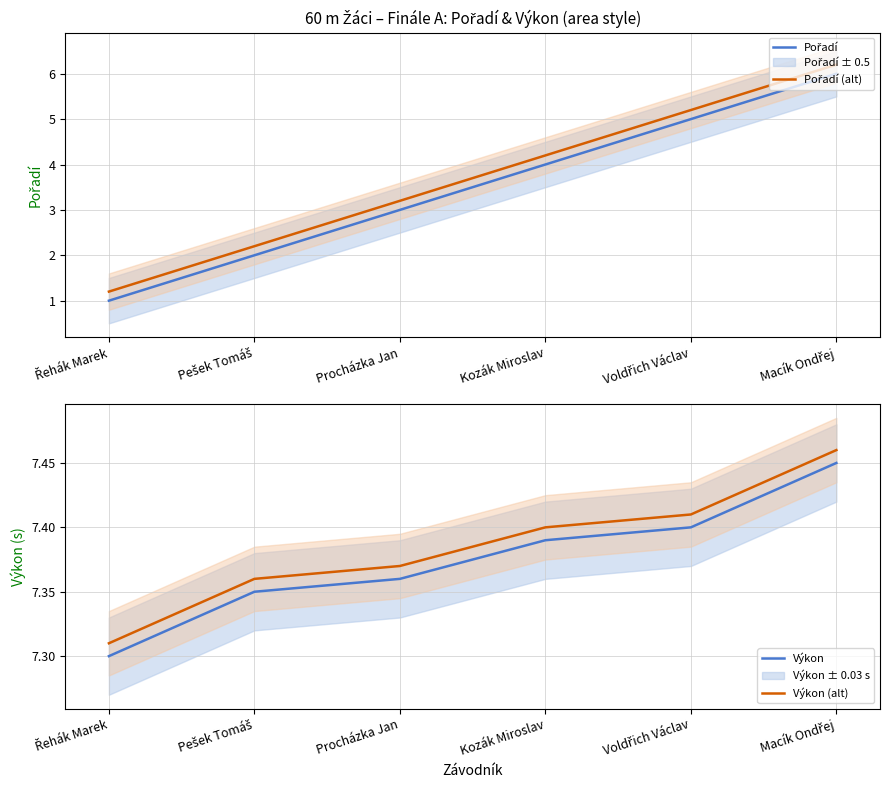

The value of Výkon (alt) at Procházka Jan is 12.7. True or false?

False